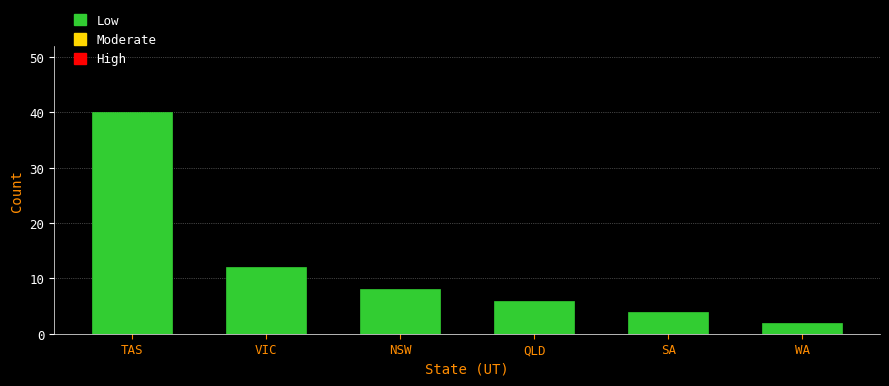

Reading right to left, list all the values displayed in this chart.

WA=2	SA=4	QLD=6	NSW=8	VIC=12	TAS=40